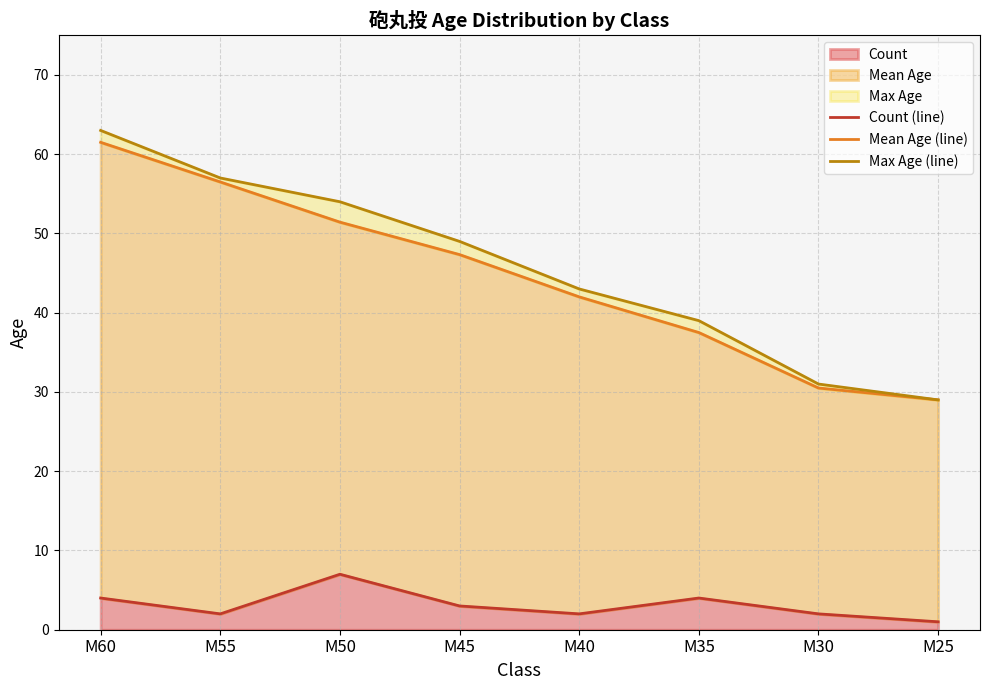

Which series has the widest spread of values?

Max Age (line)